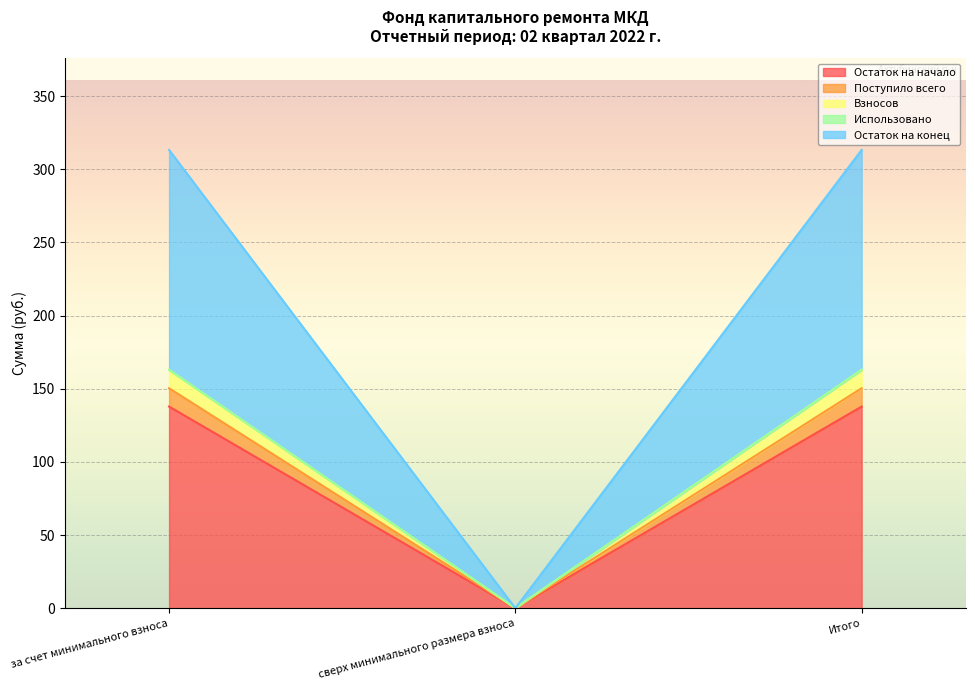

What is the label of the 2nd point from the right?

сверх минимального размера взноса